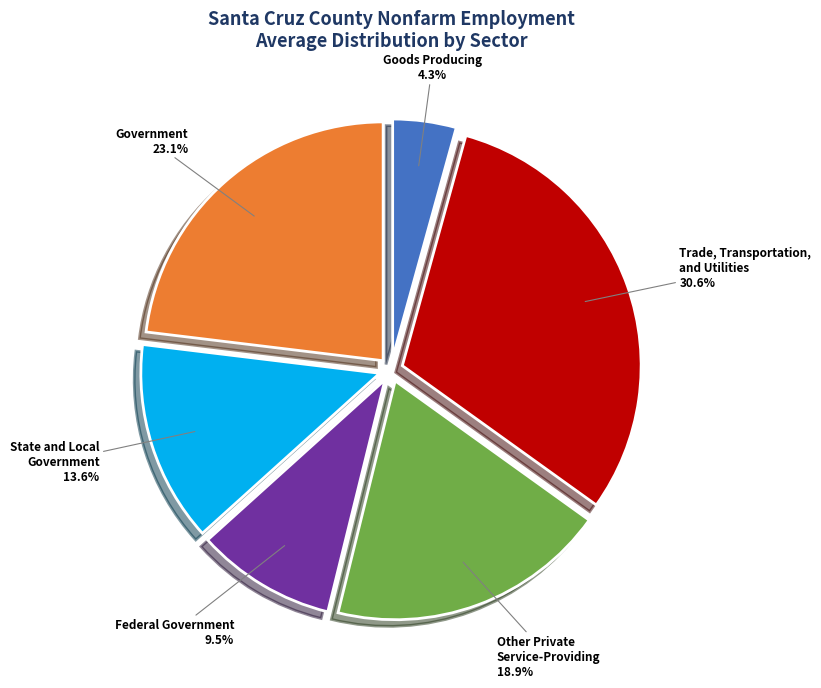

What is the ratio of the value at State and Local Government to the value at Federal Government?

1.4